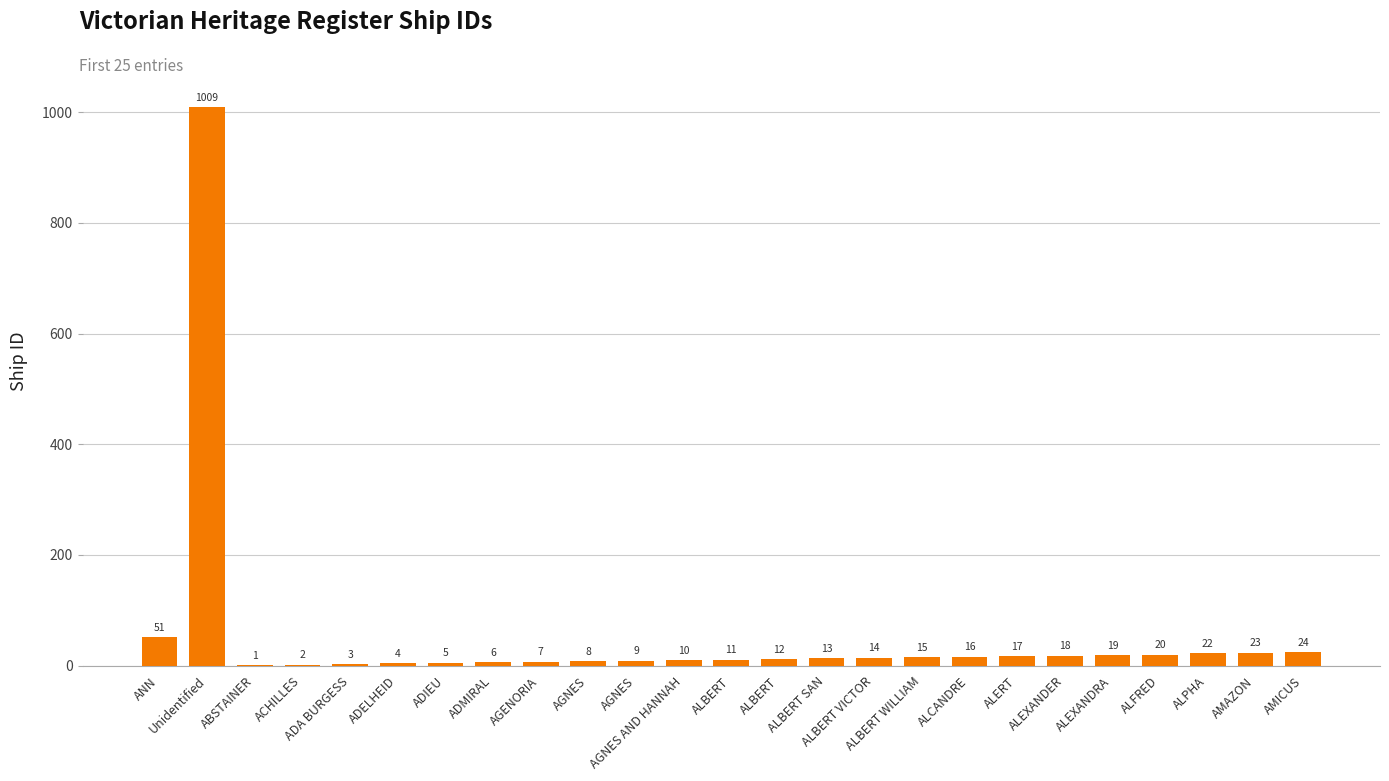

How many data points does each series have?

25